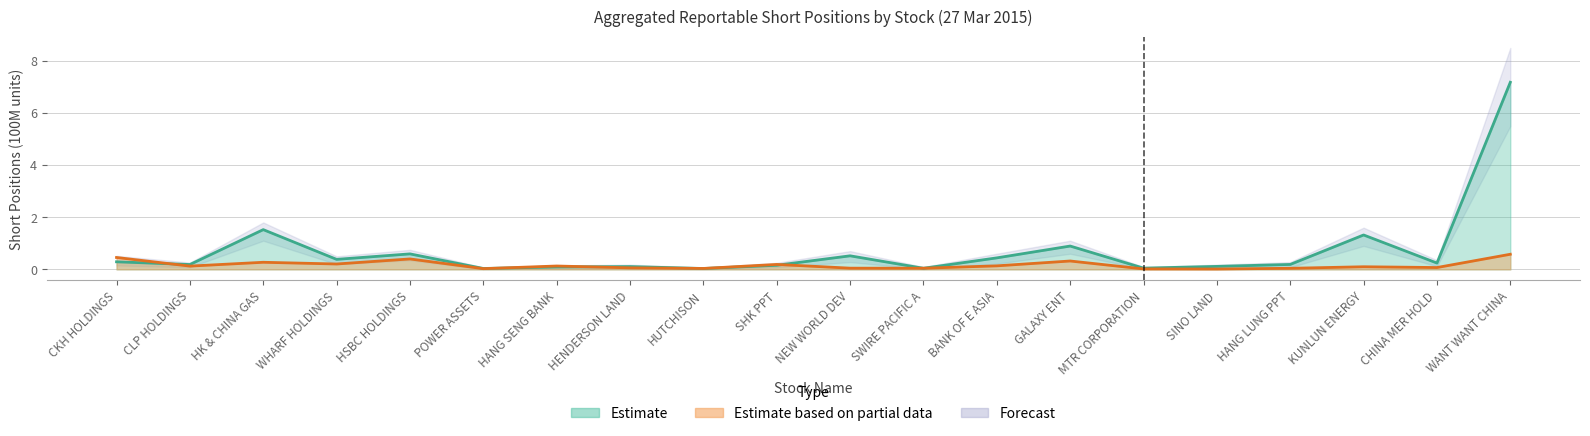

At which category is the sum across all series the highest?

WANT WANT CHINA